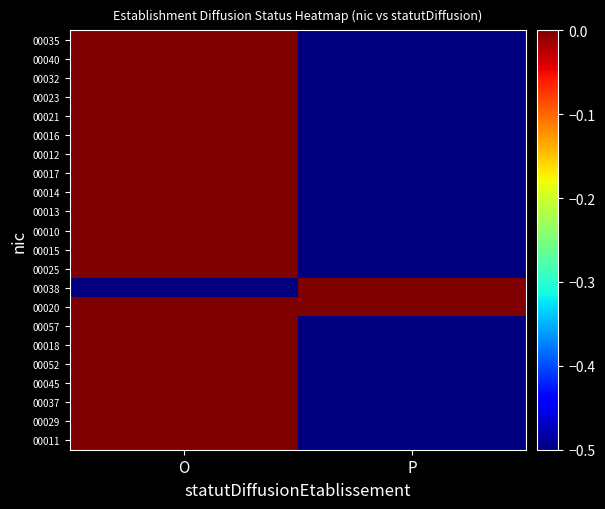

Rank the series at O from highest to lowest value.

00011, 00029, 00037, 00045, 00052, 00018, 00057, 00020, 00025, 00015, 00010, 00013, 00014, 00017, 00012, 00016, 00021, 00023, 00032, 00040, 00035, 00038